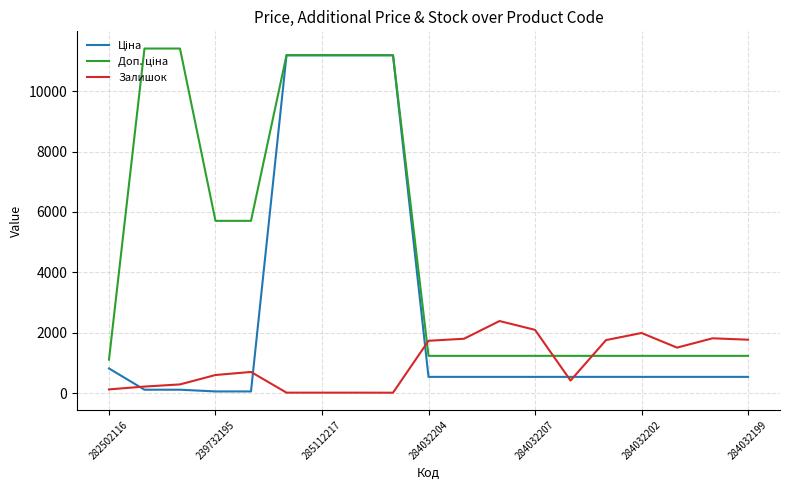

What is the highest value of the Залишок series?

2388.0